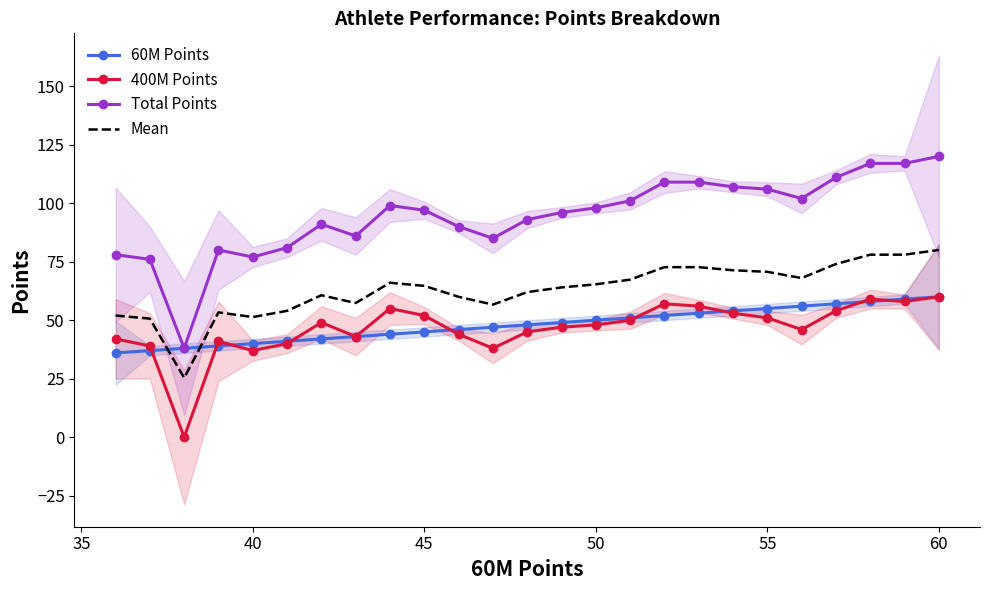

True or false: Total Points and 400M Points cross at least once.

False